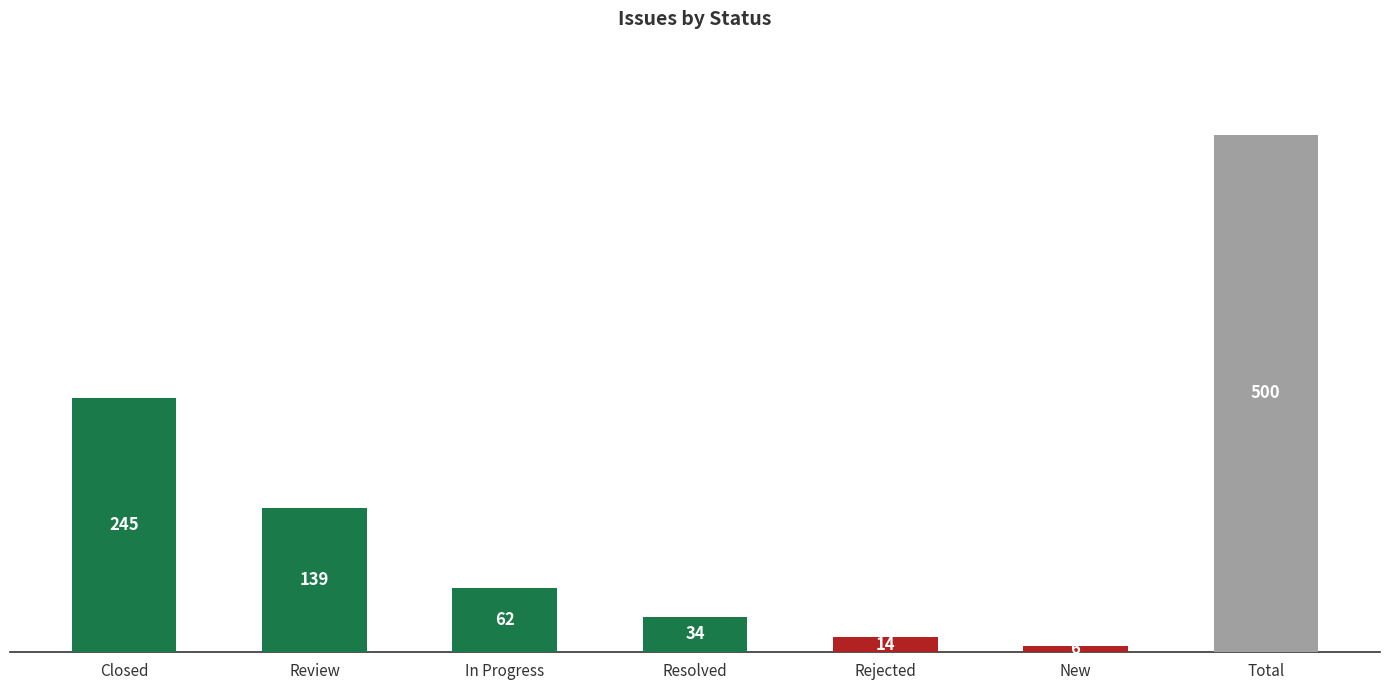

What is the average value?

83